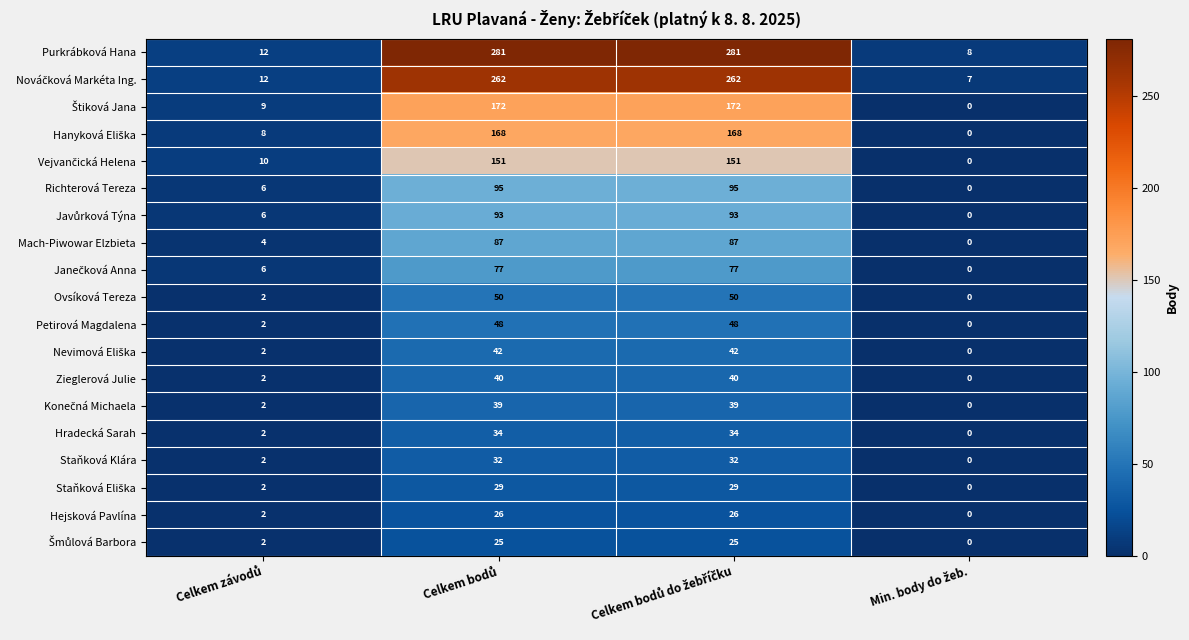

What is the sum of all Ovsíková Tereza values?

102